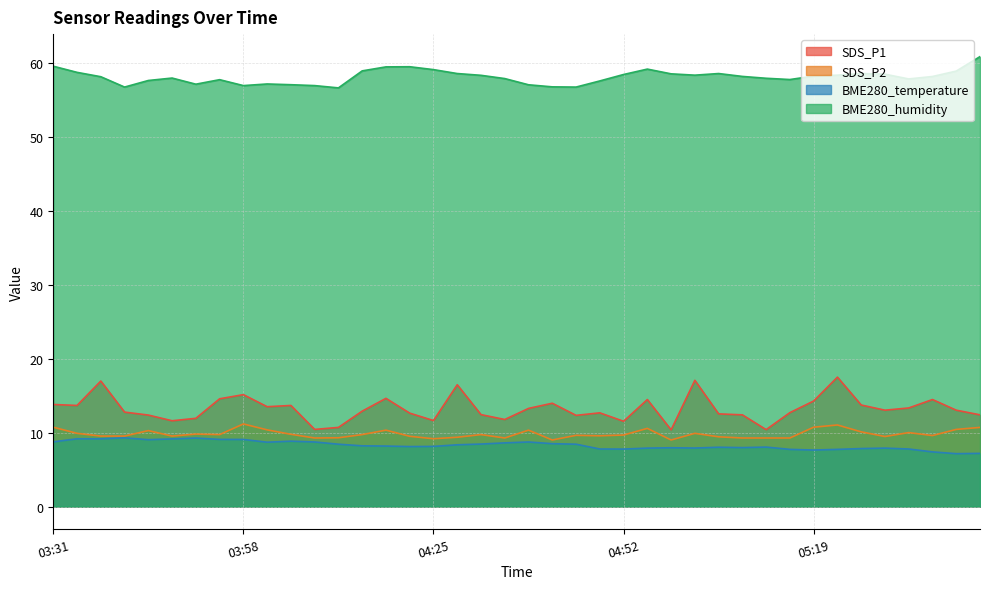

How many lines are shown in the chart?

4